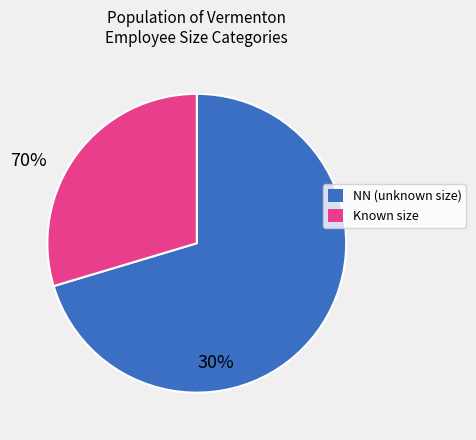

Is there any slice that represents more than half of the pie?

Yes